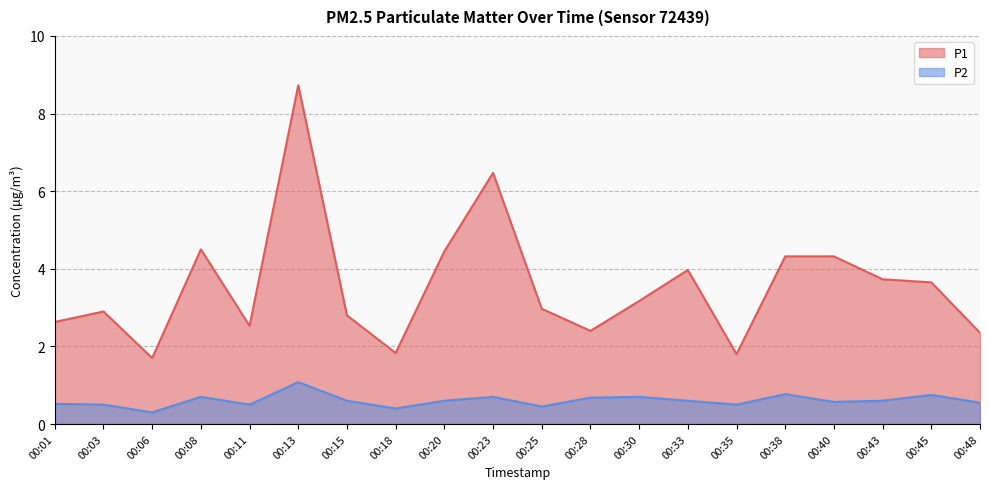

Reading right to left, list all the values displayed in this chart.

P1: 00:48=2.4	00:45=3.6	00:43=3.7	00:40=4.3	00:38=4.3	00:35=1.8	00:33=4.0	00:30=3.2	00:28=2.4	00:25=3.0	00:23=6.5	00:20=4.5	00:18=1.8	00:15=2.8	00:13=8.7	00:11=2.5	00:08=4.5	00:06=1.7	00:03=2.9	00:01=2.6
P2: 00:48=0.6	00:45=0.8	00:43=0.6	00:40=0.6	00:38=0.8	00:35=0.5	00:33=0.6	00:30=0.7	00:28=0.7	00:25=0.5	00:23=0.7	00:20=0.6	00:18=0.4	00:15=0.6	00:13=1.1	00:11=0.5	00:08=0.7	00:06=0.3	00:03=0.5	00:01=0.5